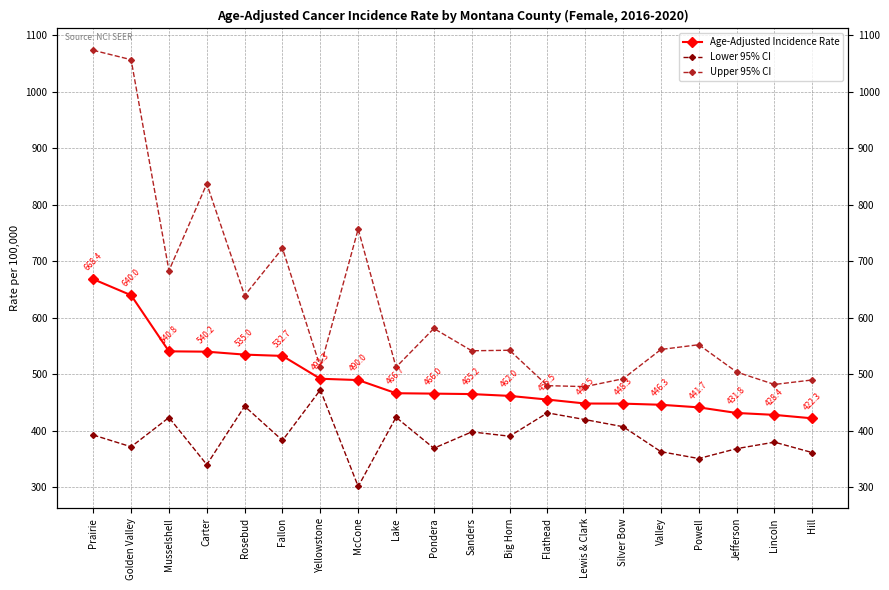

At which category is the sum across all series the highest?

Prairie